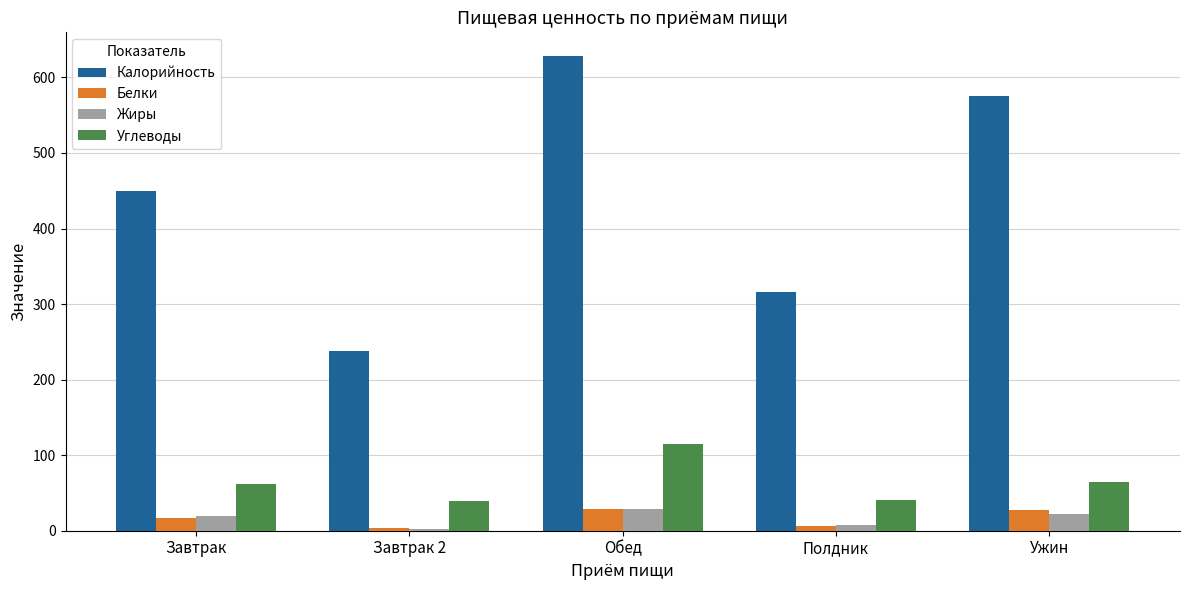

Where does the Углеводы series first go above 61?

Завтрак